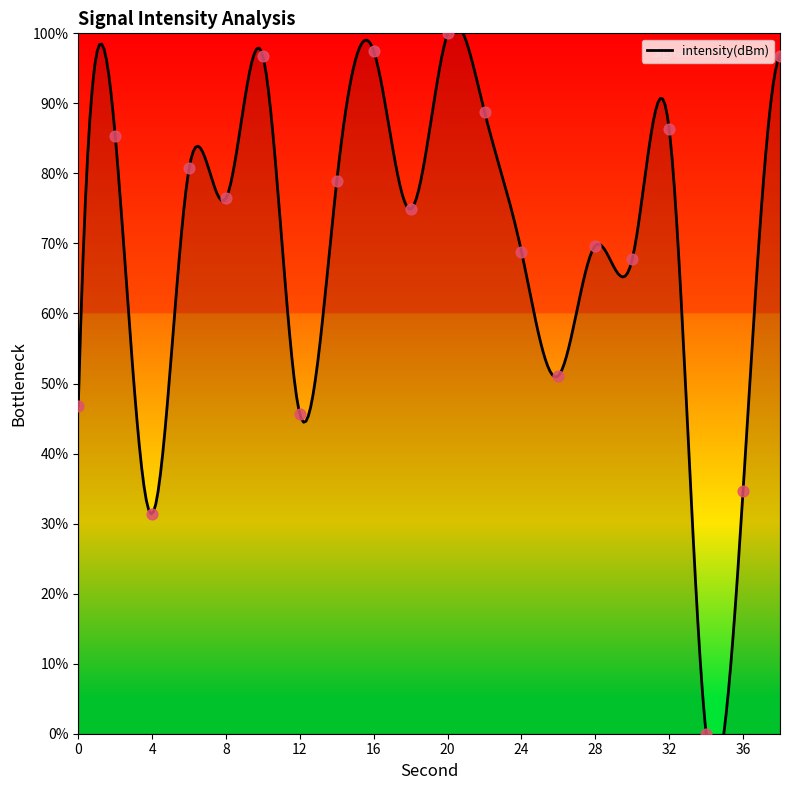

Approximately how many times larger is the value at 2 compared to 0?

1.8